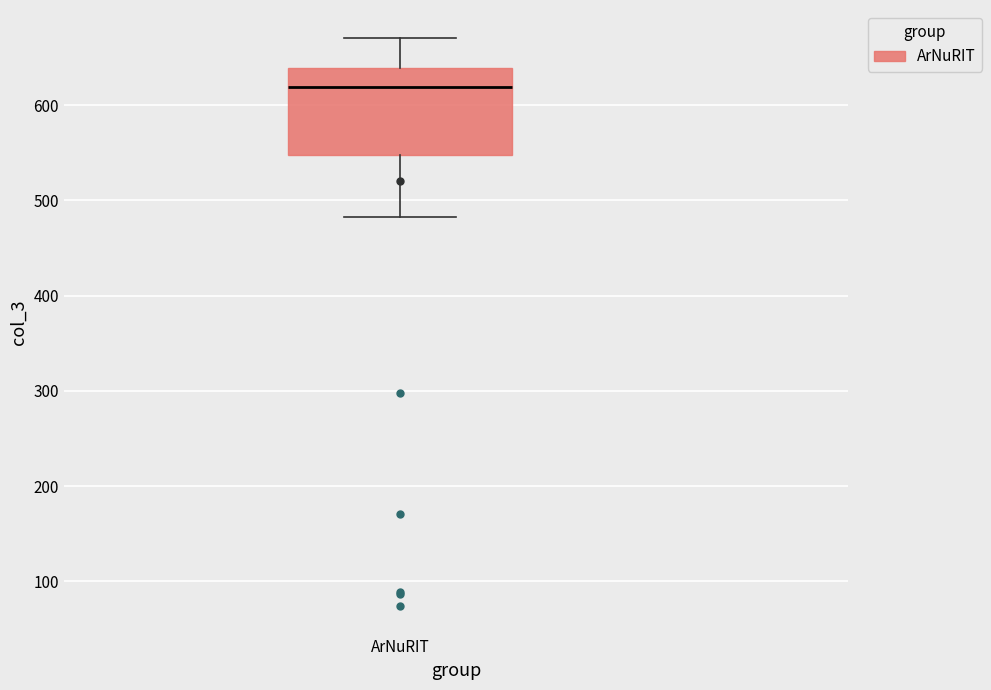

Where is the upper edge of the box for ArNuRIT on the y-axis? The values are not printed on the chart, so give them approximately, as read against the axis.

640